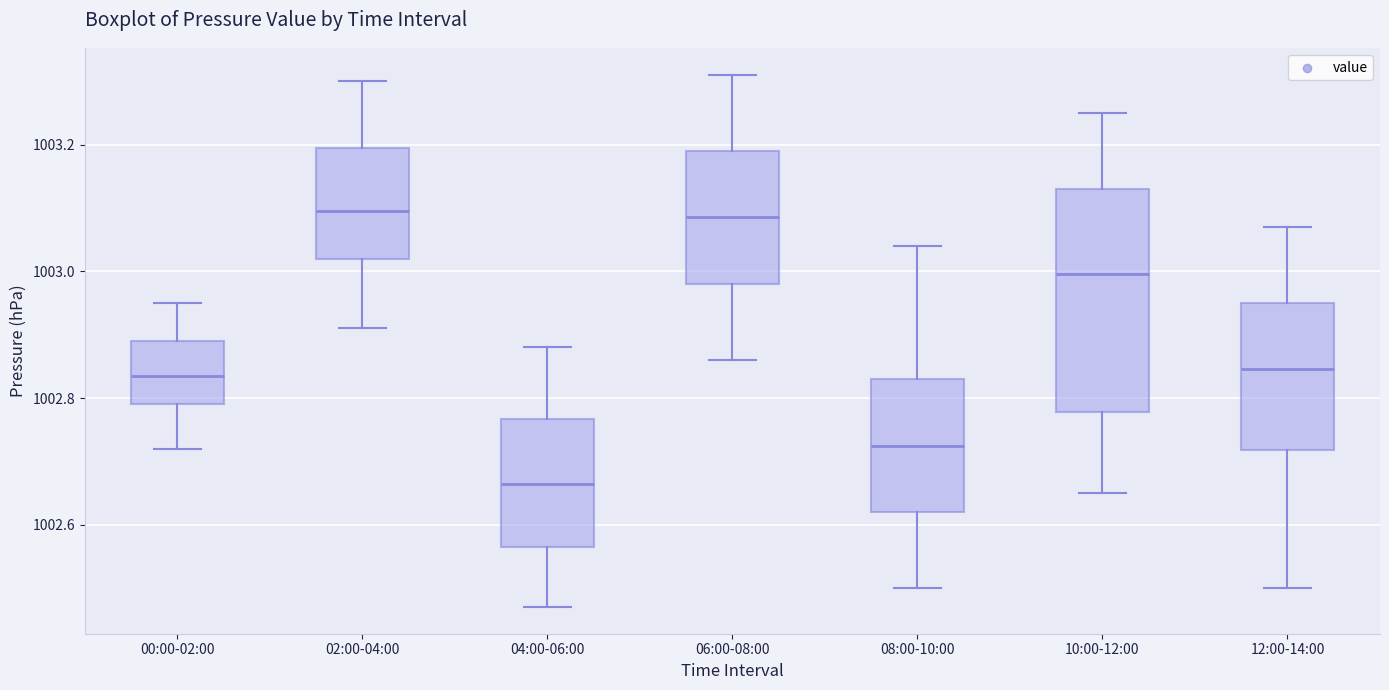

Where does the upper whisker of the box for 02:00-04:00 end on the y-axis? The values are not printed on the chart, so give them approximately, as read against the axis.

1003.30